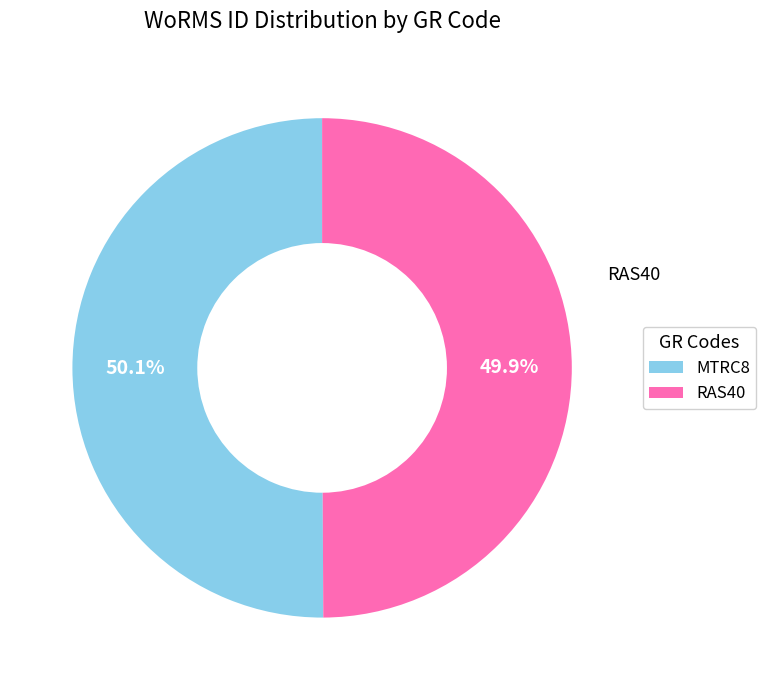

Does any single category account for the majority?

Yes